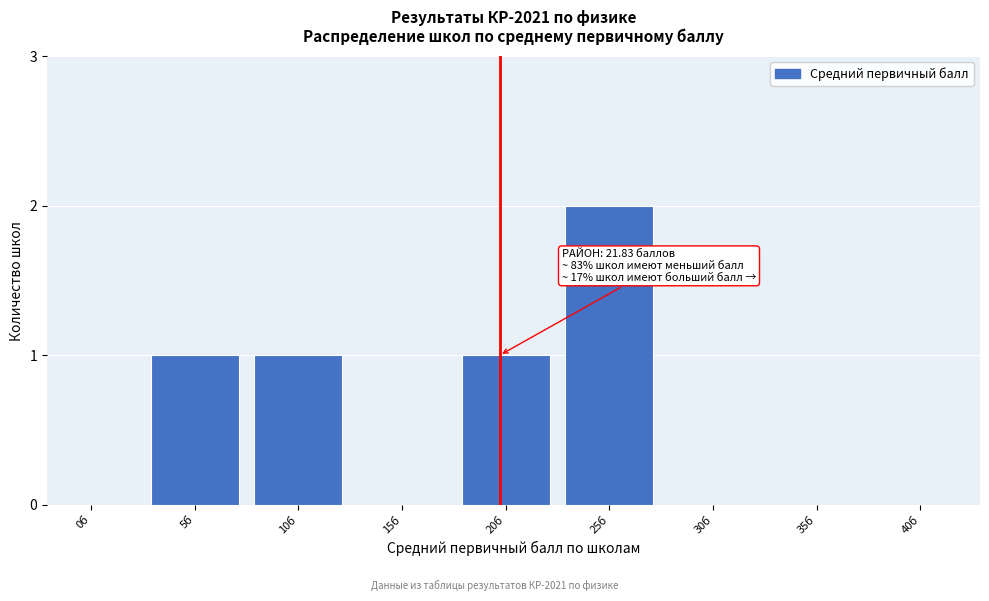

Reading left to right, what are all the values shown in this chart?

0б=0	5б=1	10б=1	15б=0	20б=1	25б=2	30б=0	35б=0	40б=0